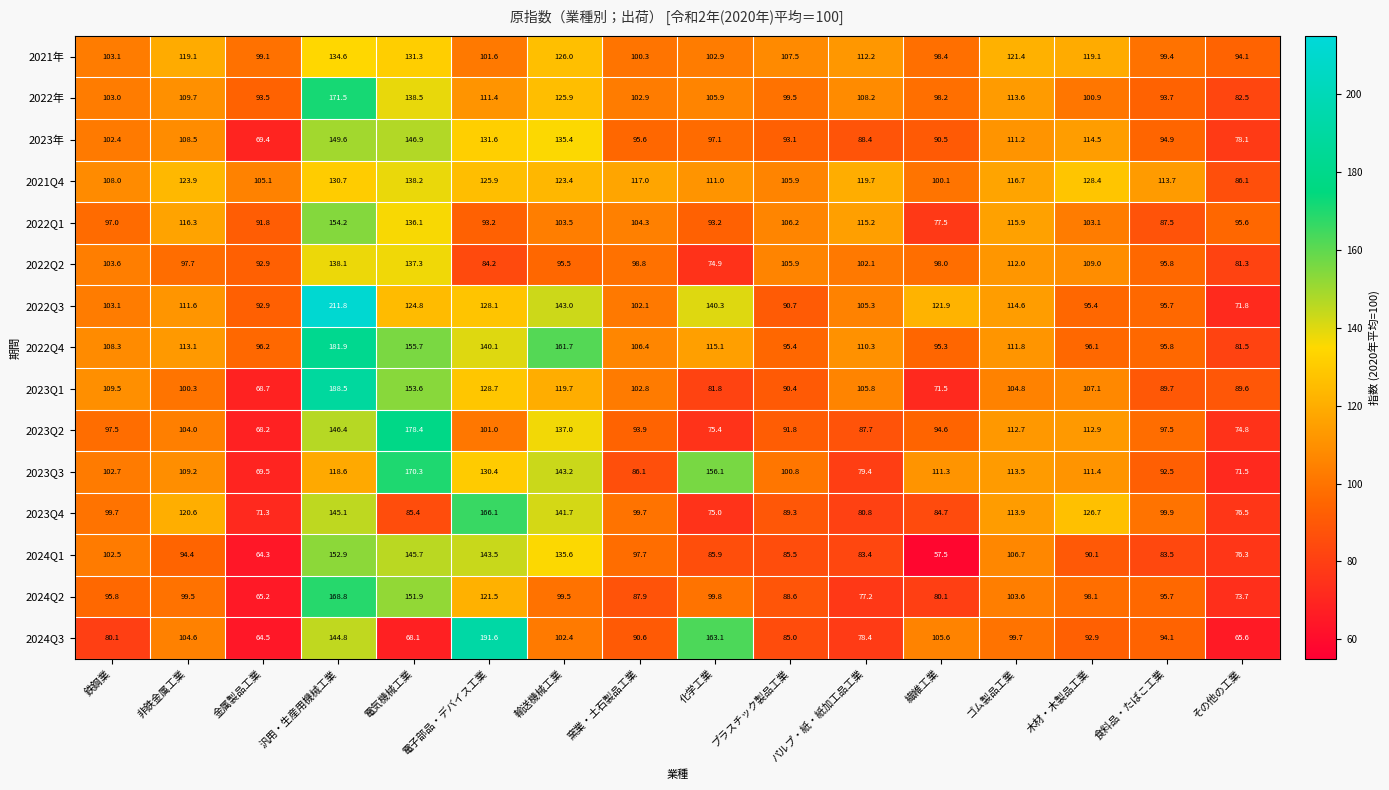

Is it true that 2024Q2 equals 64.0 at 化学工業?

False